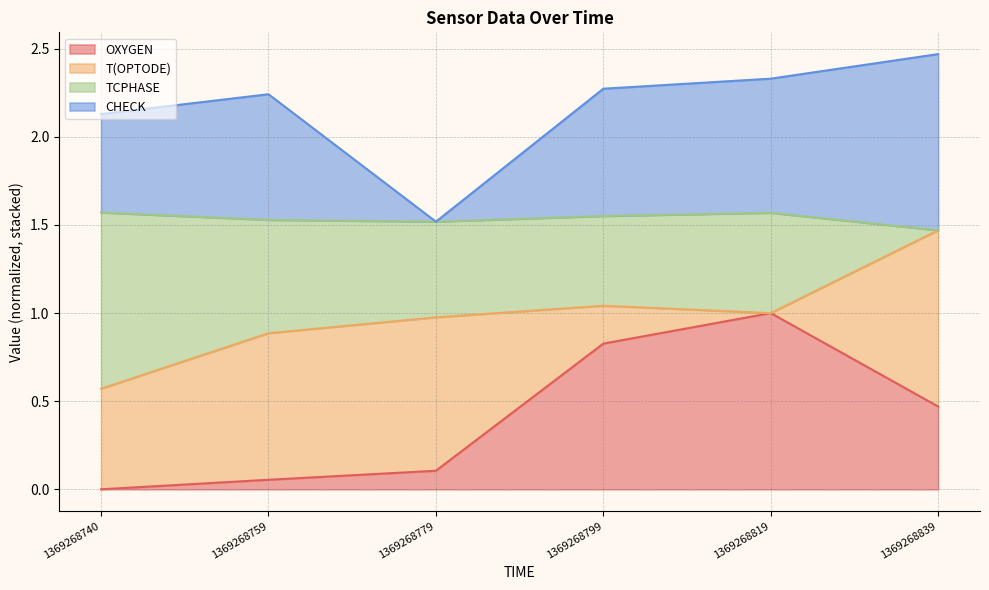

What is the difference between the highest and lowest values at 1369268779?

1.4